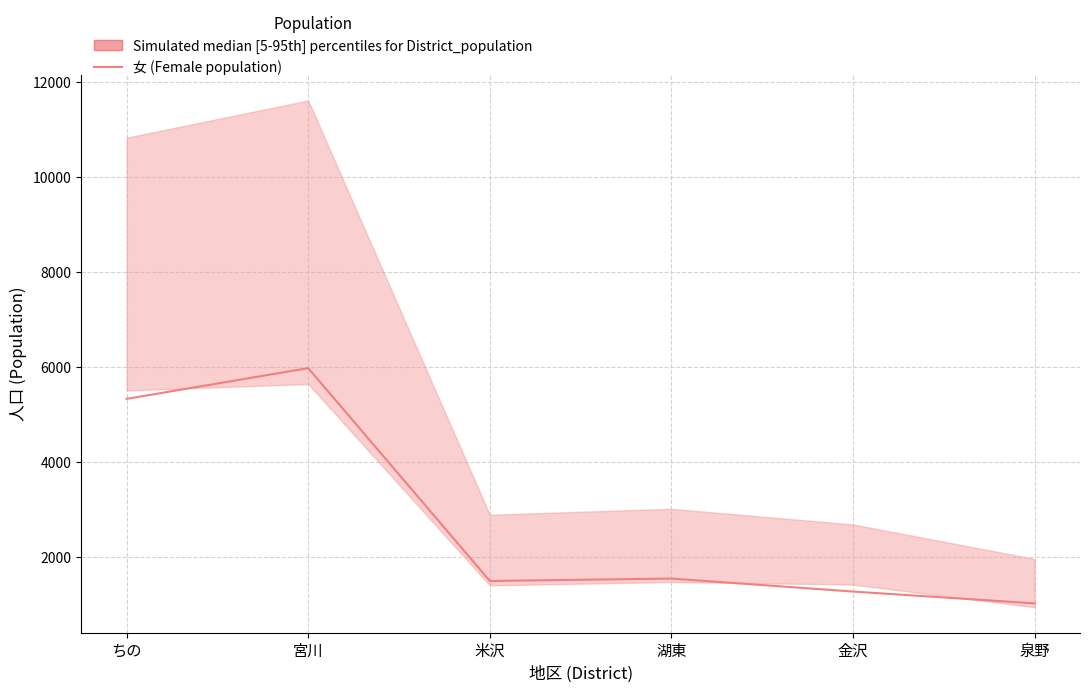

What is the ratio of the value at 宮川 to the value at 湖東?

3.9